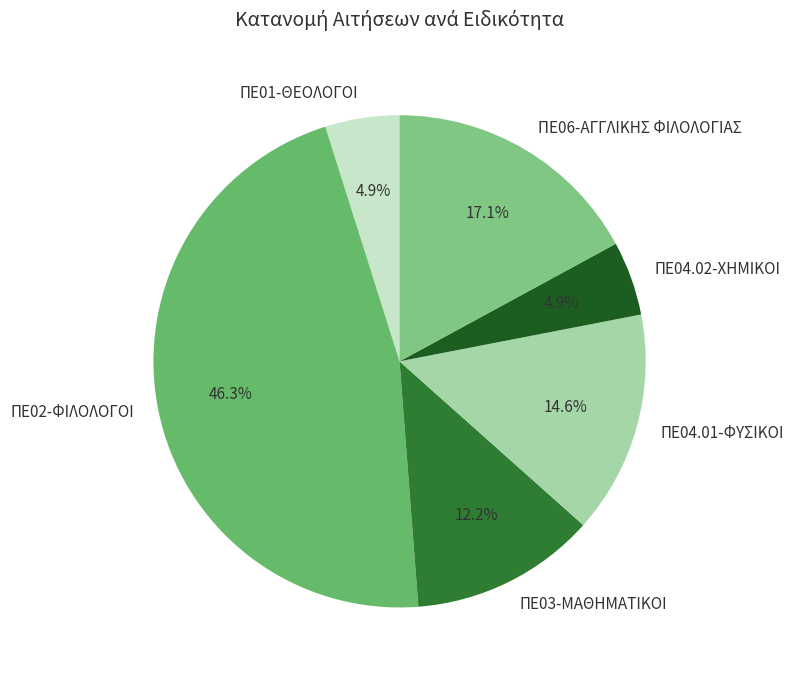

Is it true that ΠΕ04.02-ΧΗΜΙΚΟΙ is 11% of the pie?

False